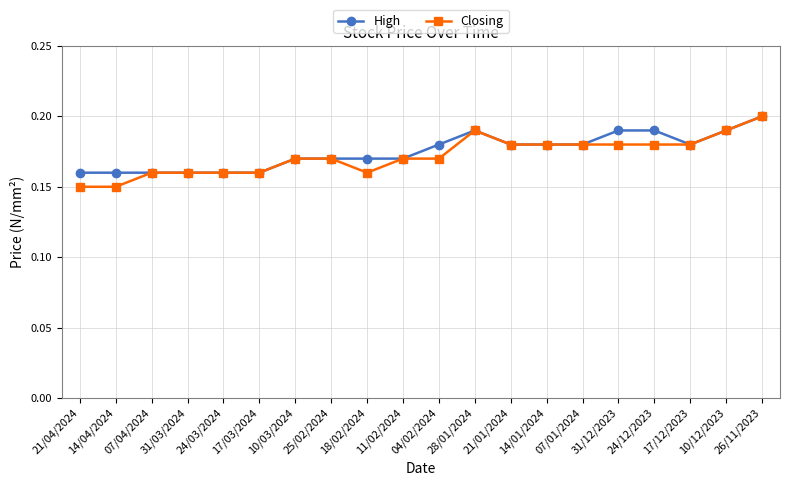

Which category has the highest value in the Closing series?

26/11/2023